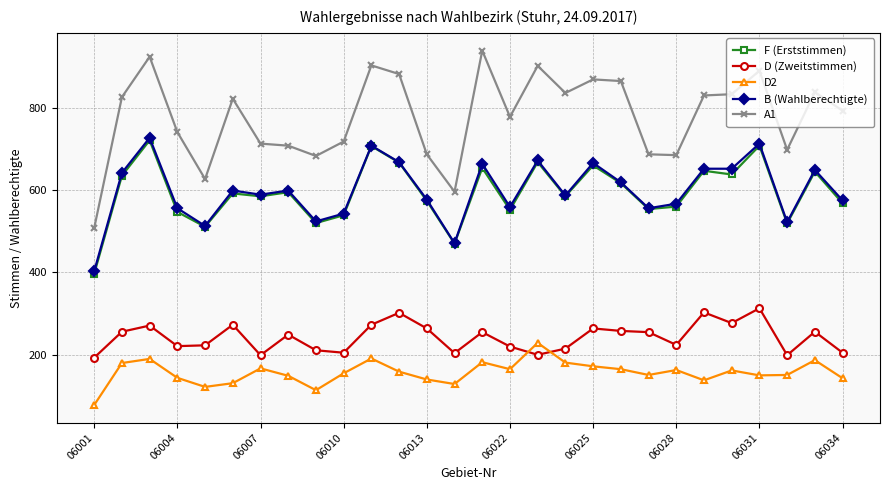

Which series has the largest total across all categories?

A1